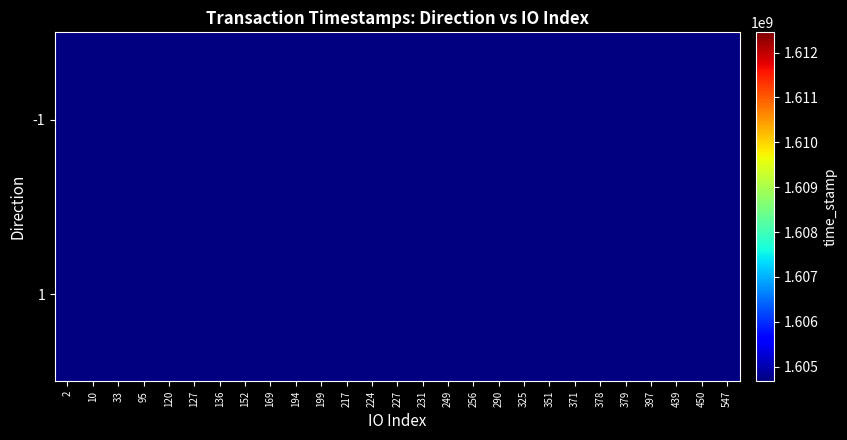

List the series in order of their overall mean, lowest first.

-1, 1